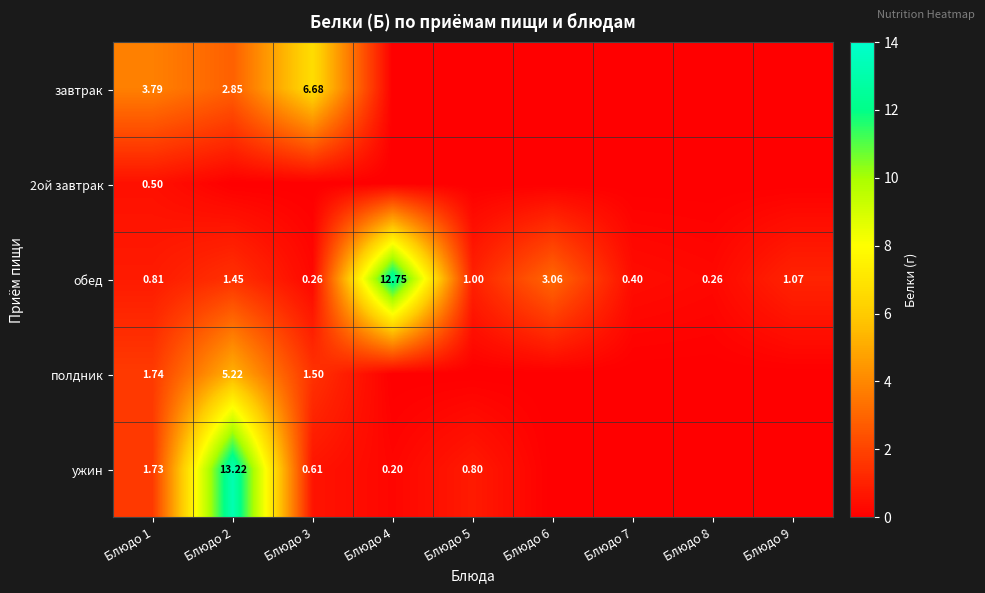

What is the sum of the обед values at Блюдо 3 and Блюдо 7?

0.7